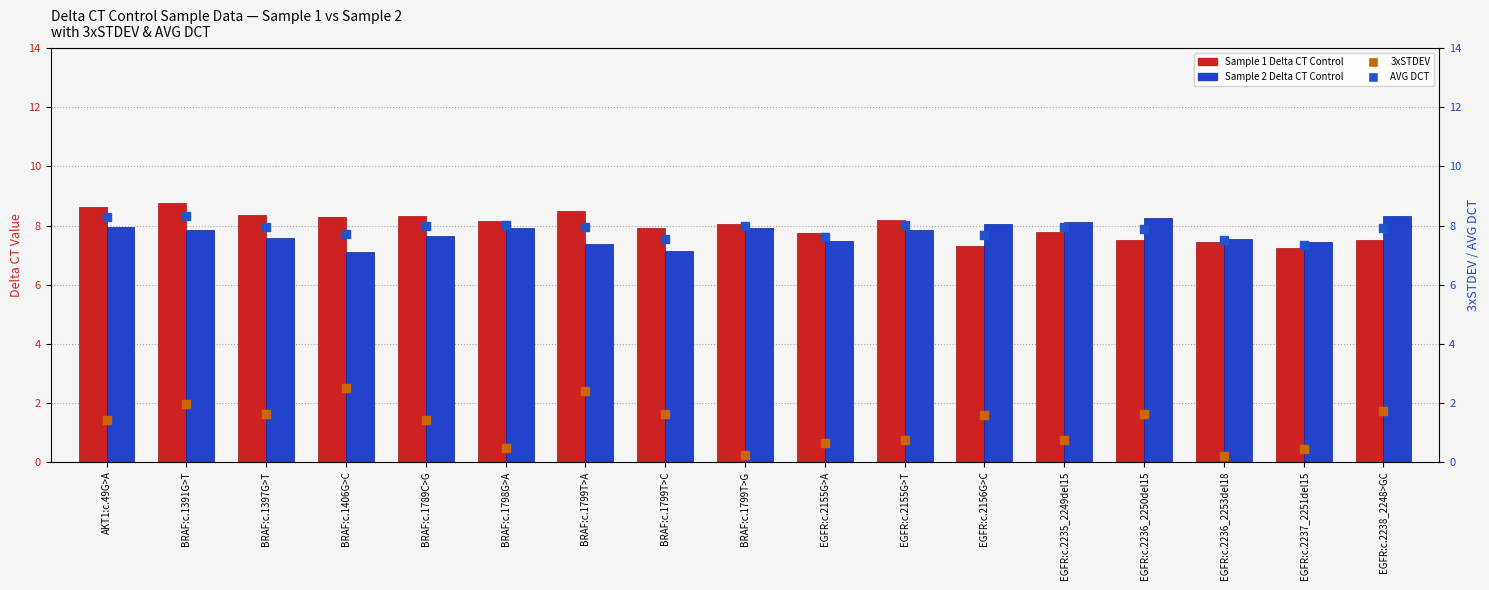

What are all the series names shown in the legend?

Sample 1 Delta CT Control, Sample 2 Delta CT Control, 3xSTDEV, AVG DCT